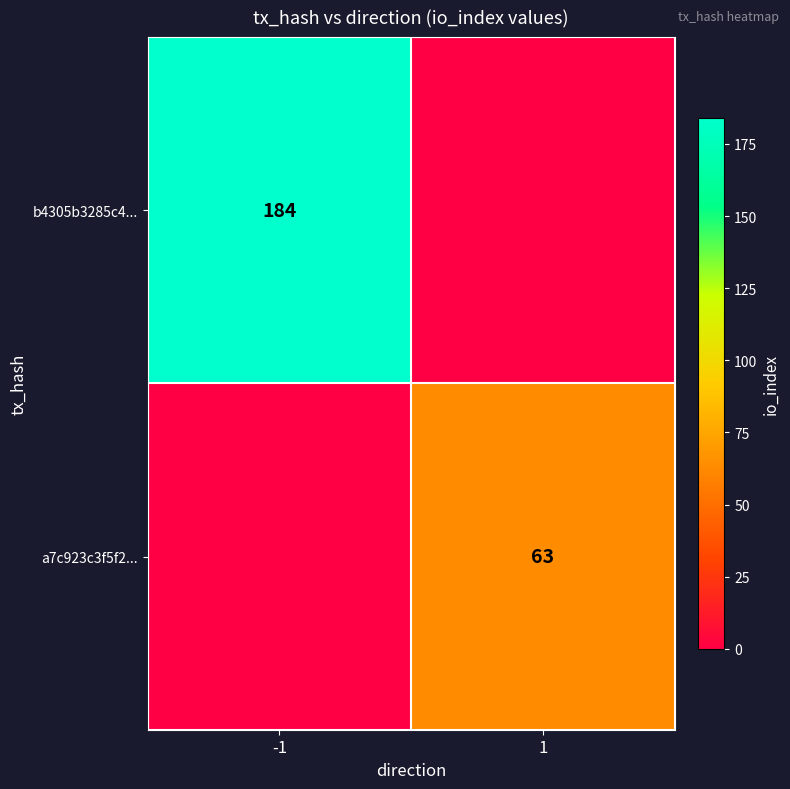

The b4305b3285c4... series shows 121 at -1. True or false?

False